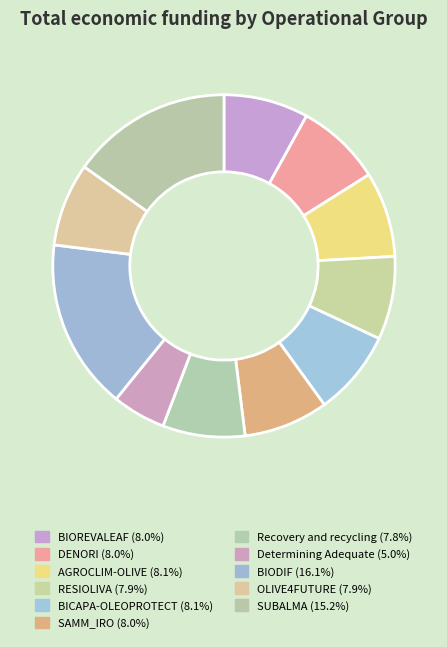

How many segments does this pie chart have?

11